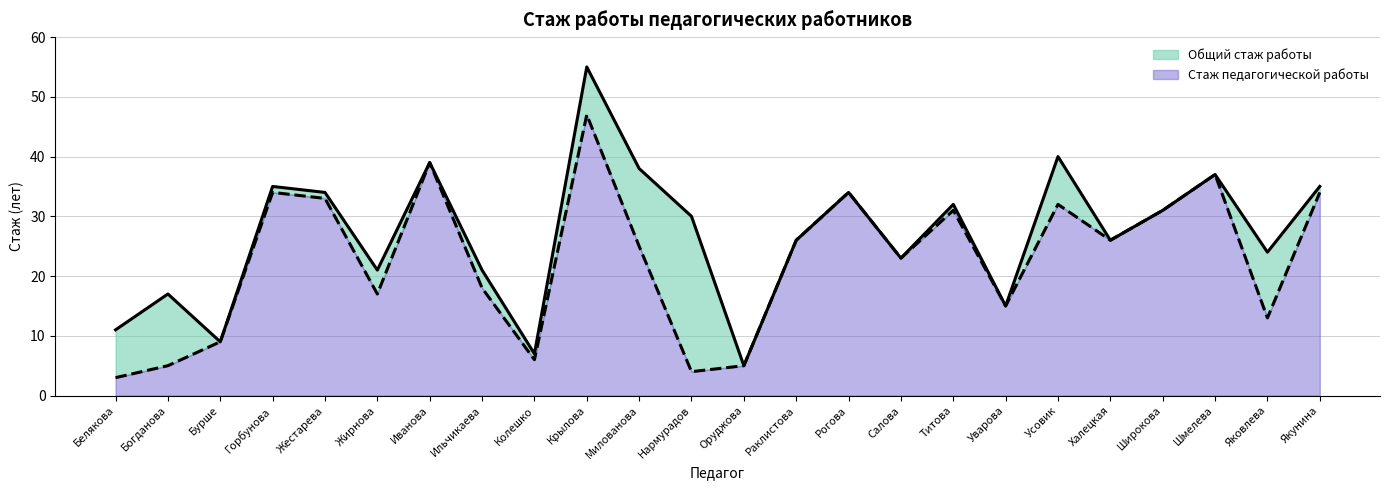

What is the sum of the Общий стаж работы values at Нармурадов and Широкова?

61